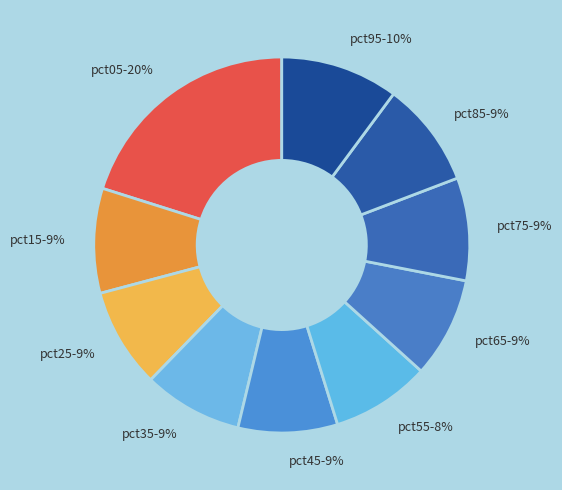

To the nearest percent, what portion does pct65 represent?

9%